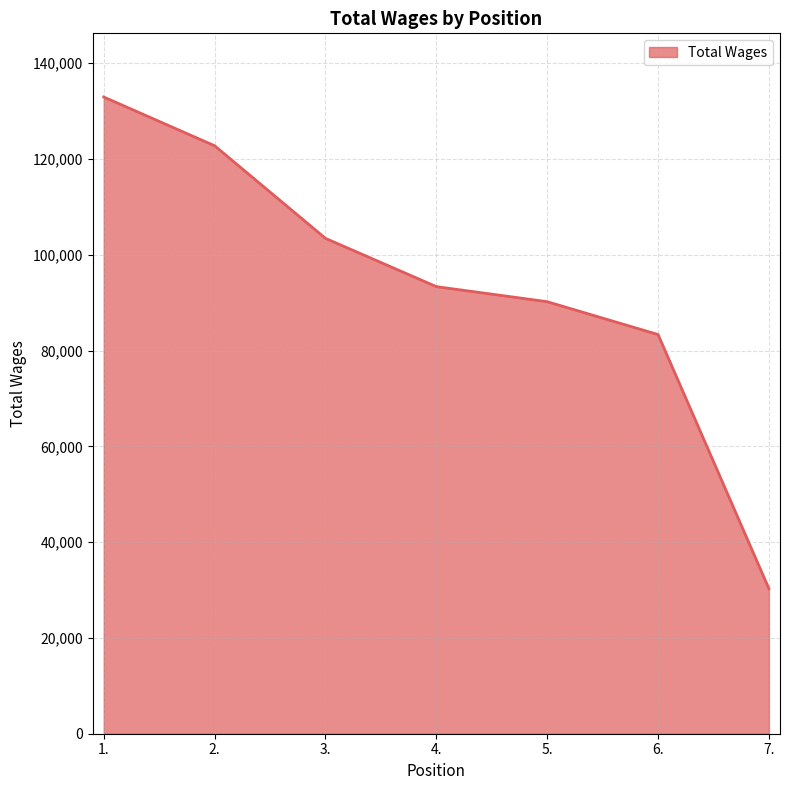

What value does the data have at 3.?

103415